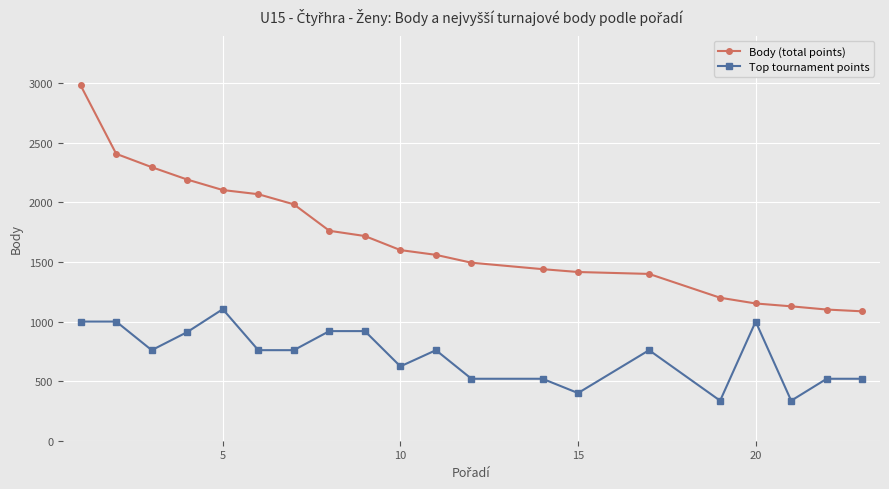

What is the value of the Top tournament points point at the 13th from the left?

520